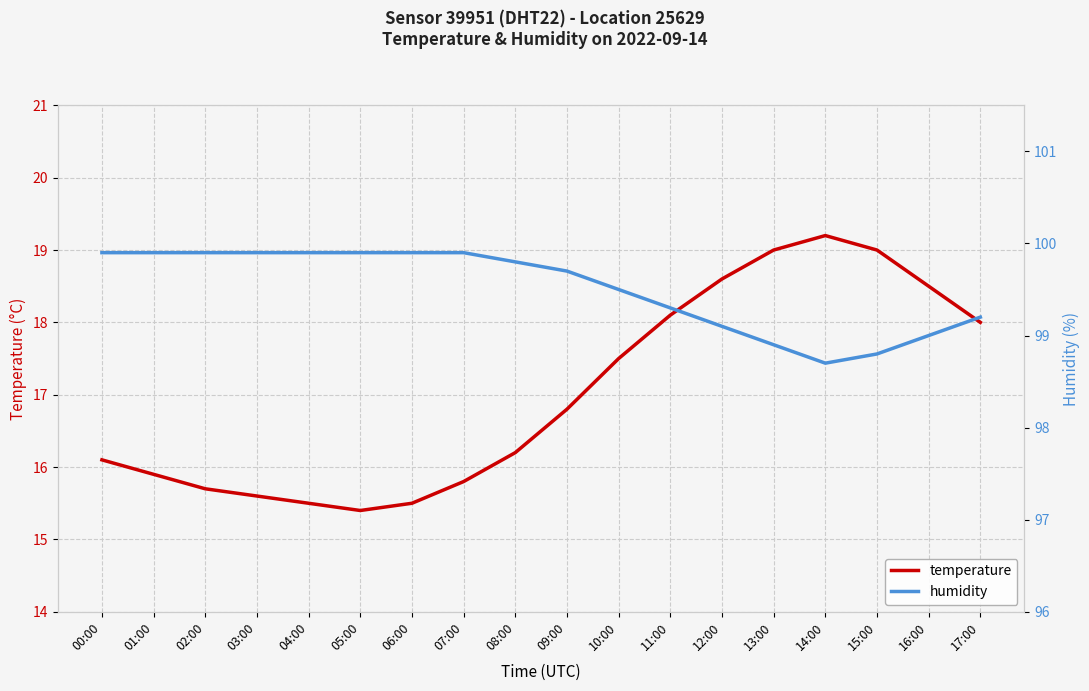

True or false: Humidity (%) has more than 0 interior local peaks.

False